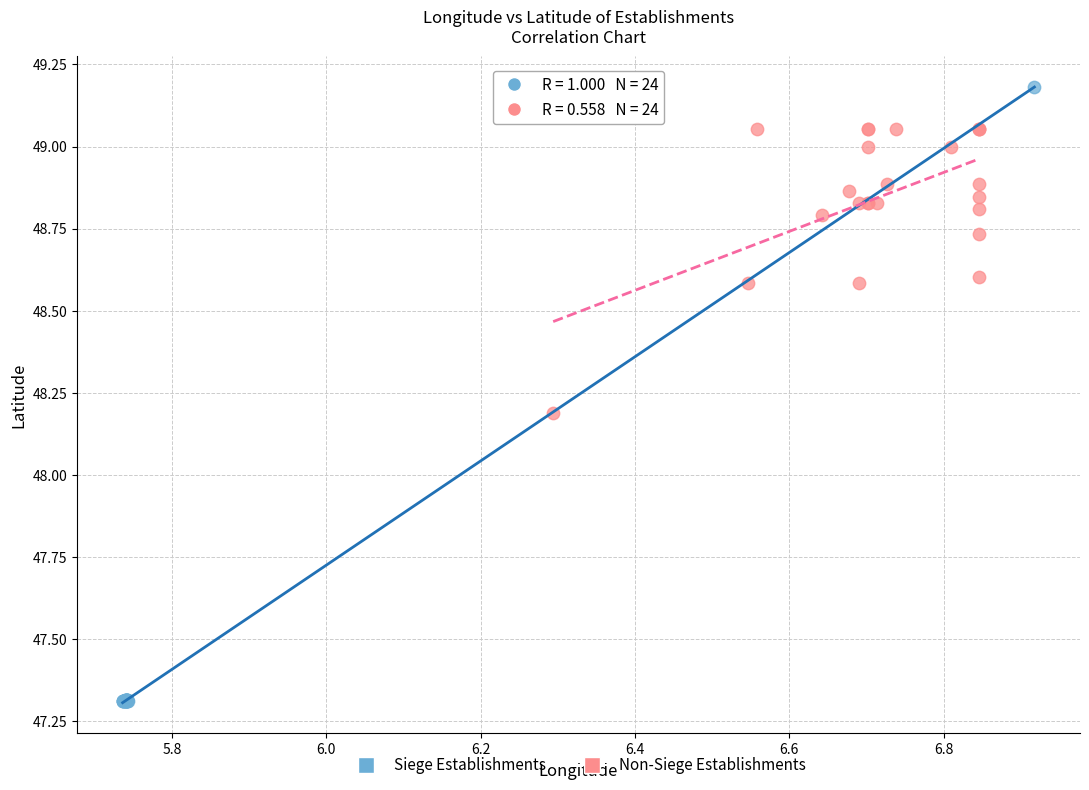

Which series reaches the minimum Y coordinate?

Siege Establishments